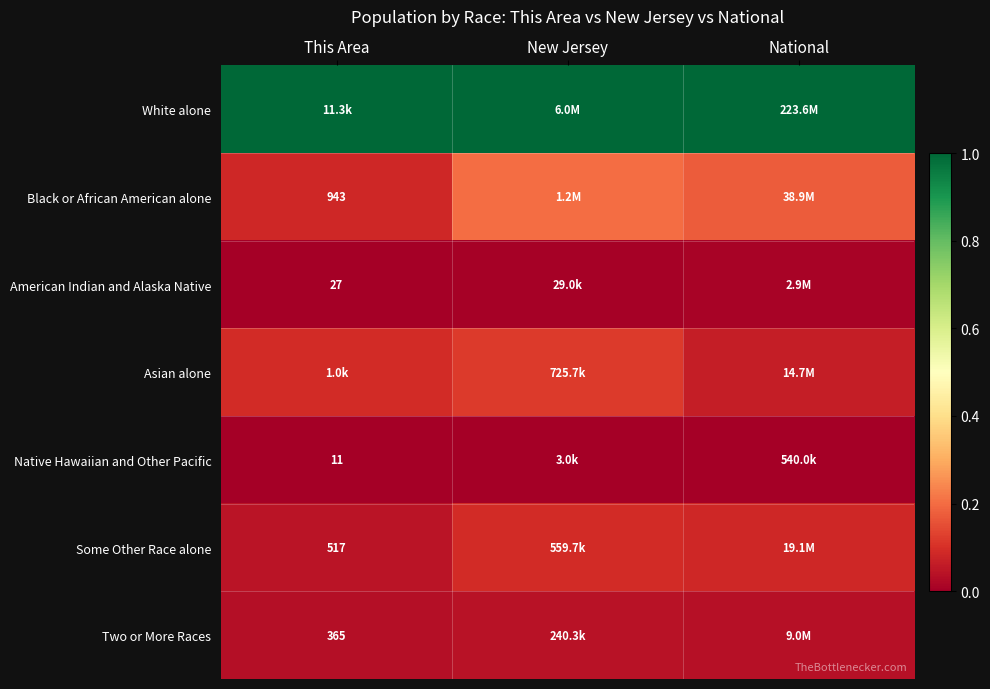

What is the sum of all Black or African American alone values?

0.5